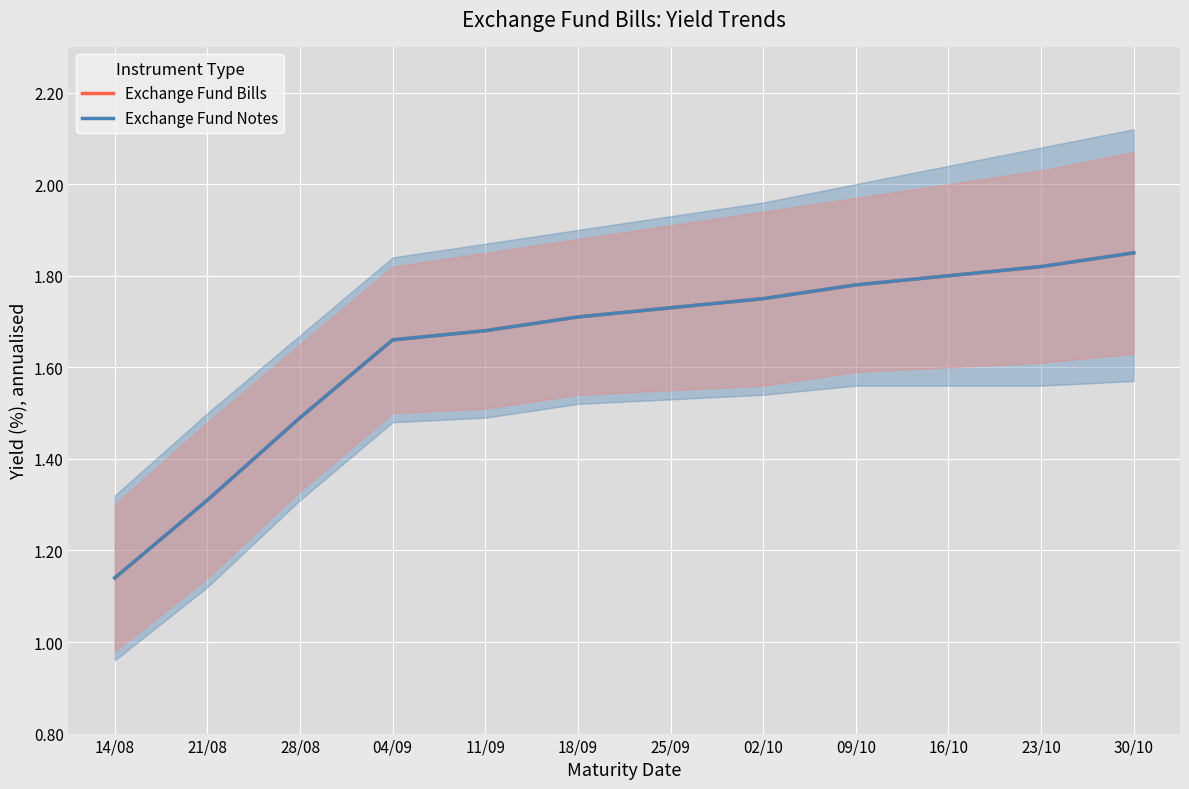

True or false: Exchange Fund Notes has more than 0 points higher than both neighbors.

False